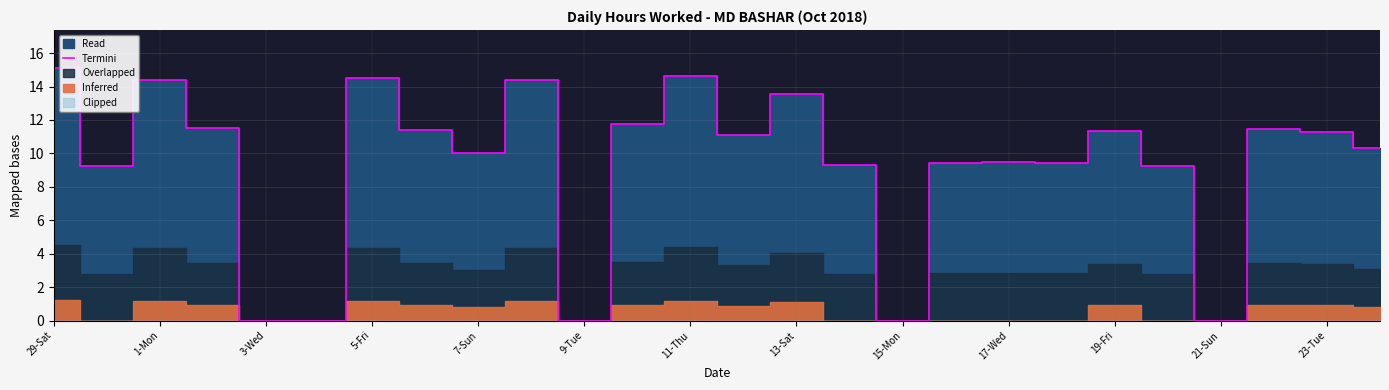

The Termini series shows 13.6 at 13-Sat. True or false?

True